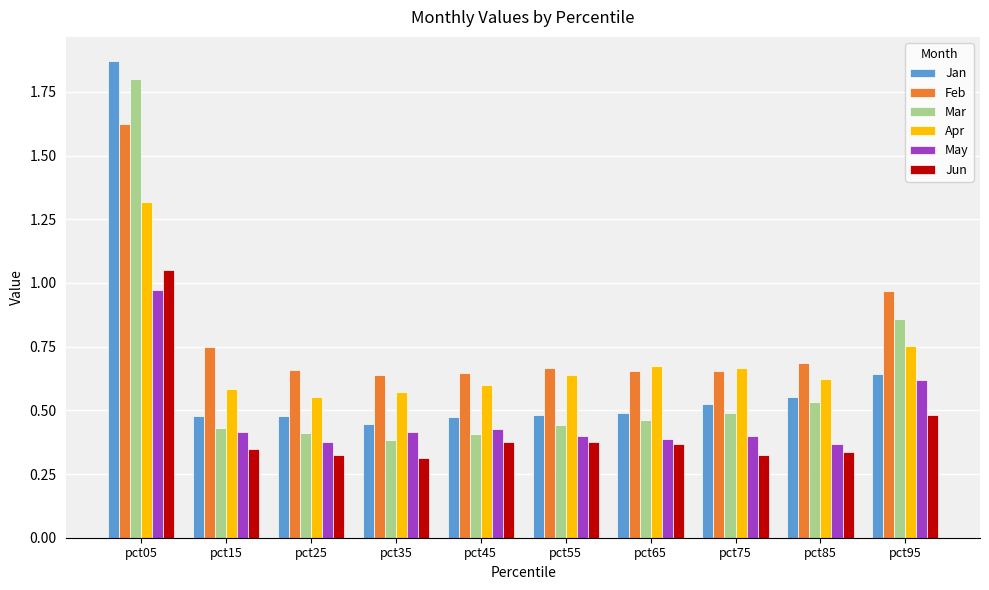

Which series has the largest total across all categories?

Feb